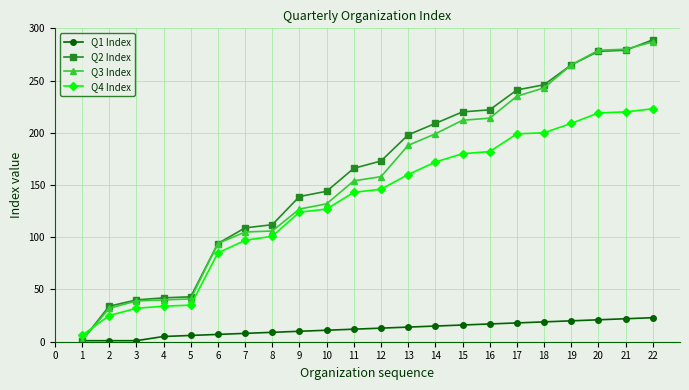

Is the value of Q1 Index at 1 greater than the value of Q2 Index at 4?

No